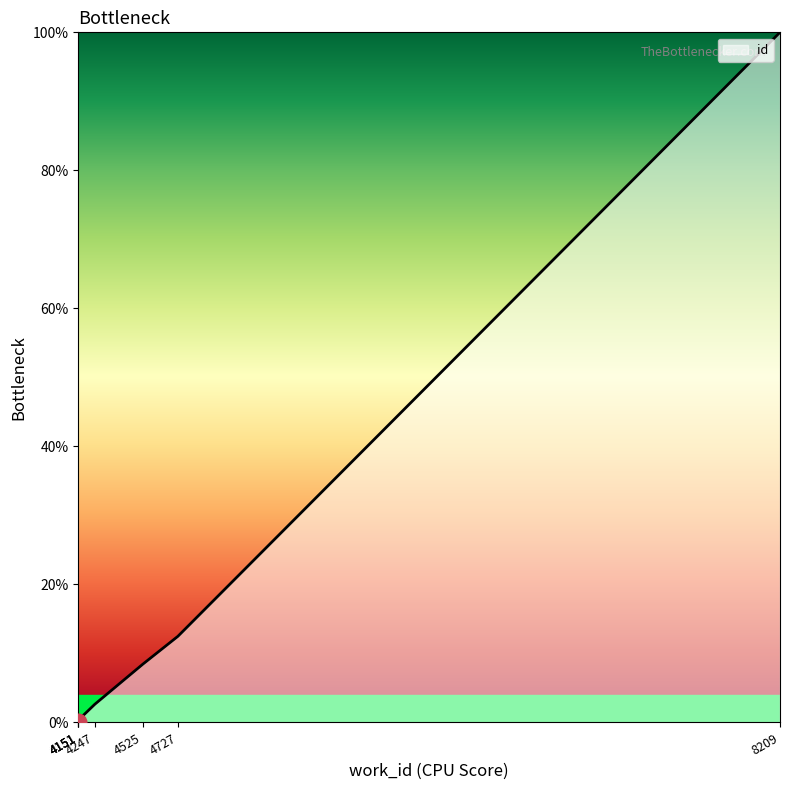

Rank the categories by value from highest to lowest.

8209, 4727, 4525, 4247, 4151, 4151, 4151